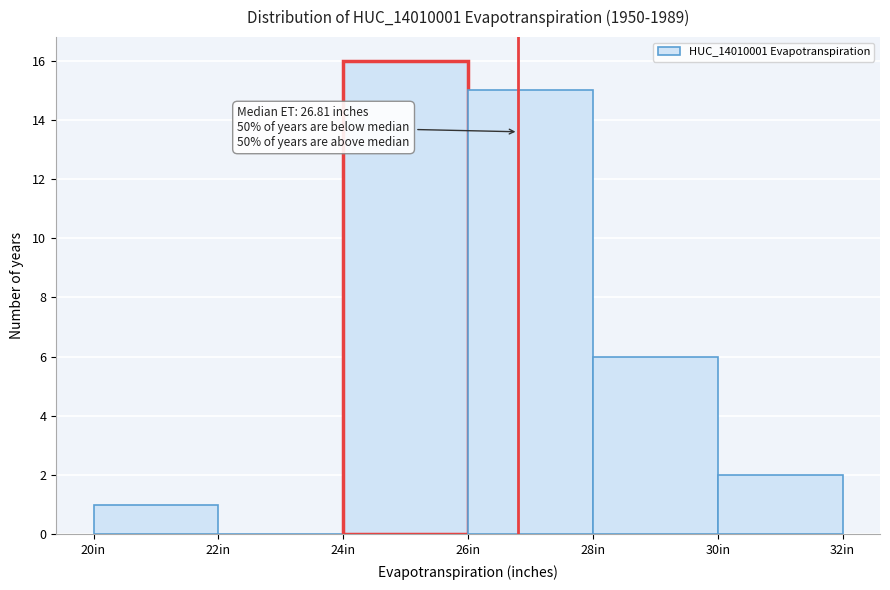

Which range on the x-axis has the tallest bar?

24 to 26